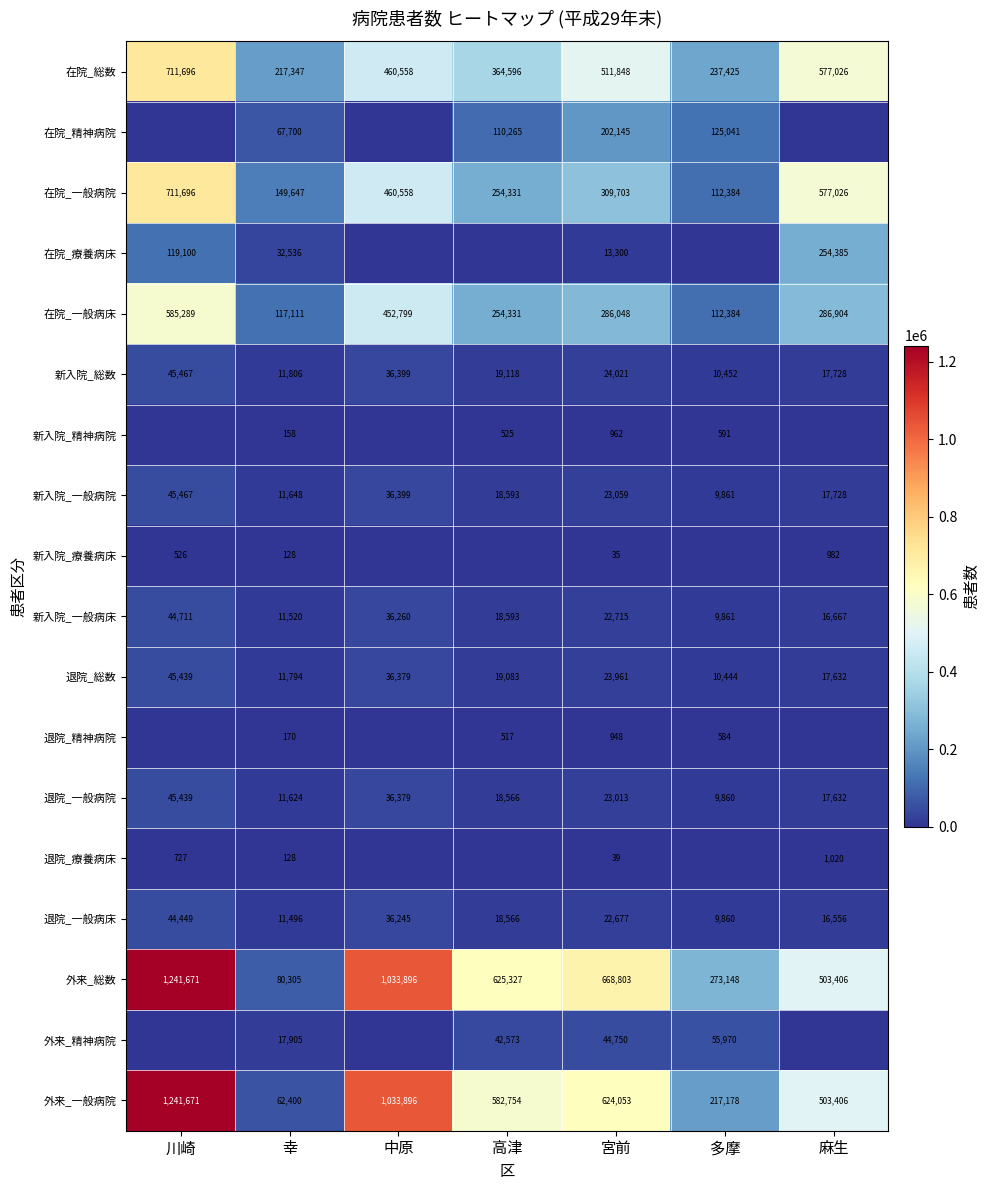

What is the highest value of the 外来_一般病院 series?

1241671